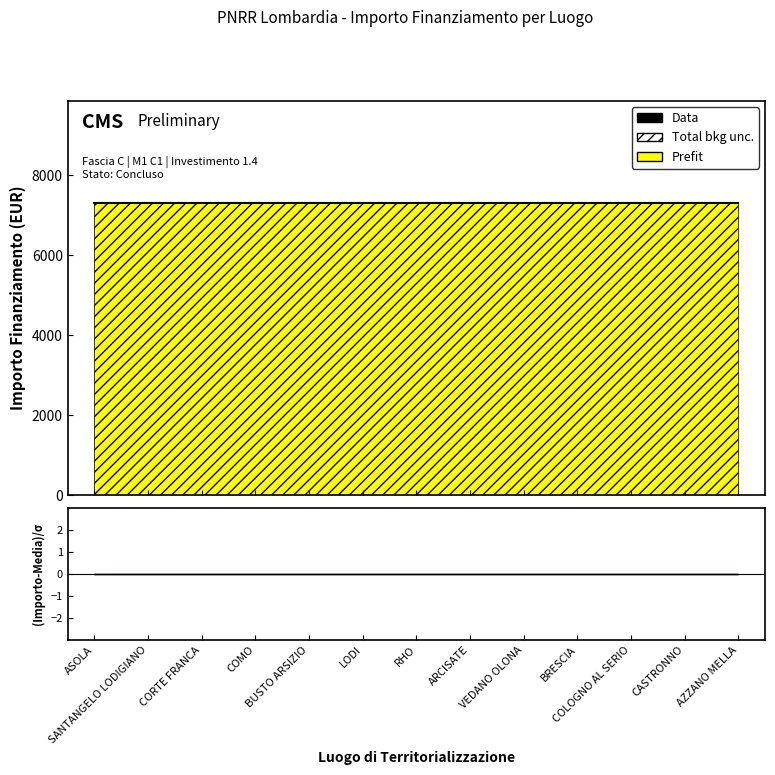

At how many categories does at least one series exceed 345?

13